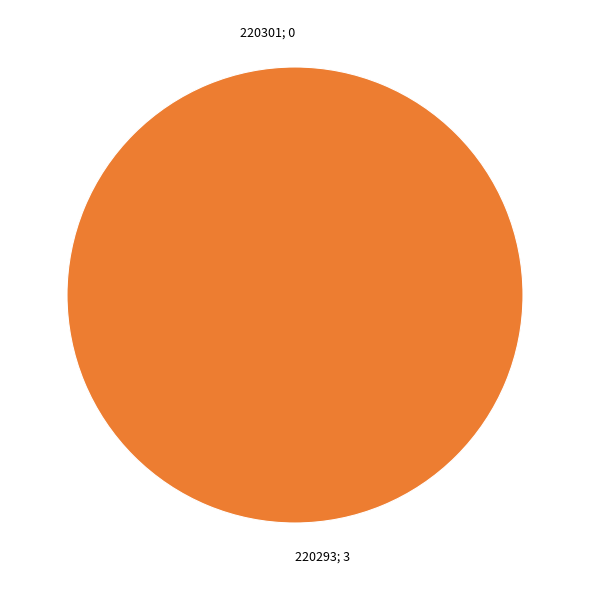

Which category has the biggest portion of the pie?

220293